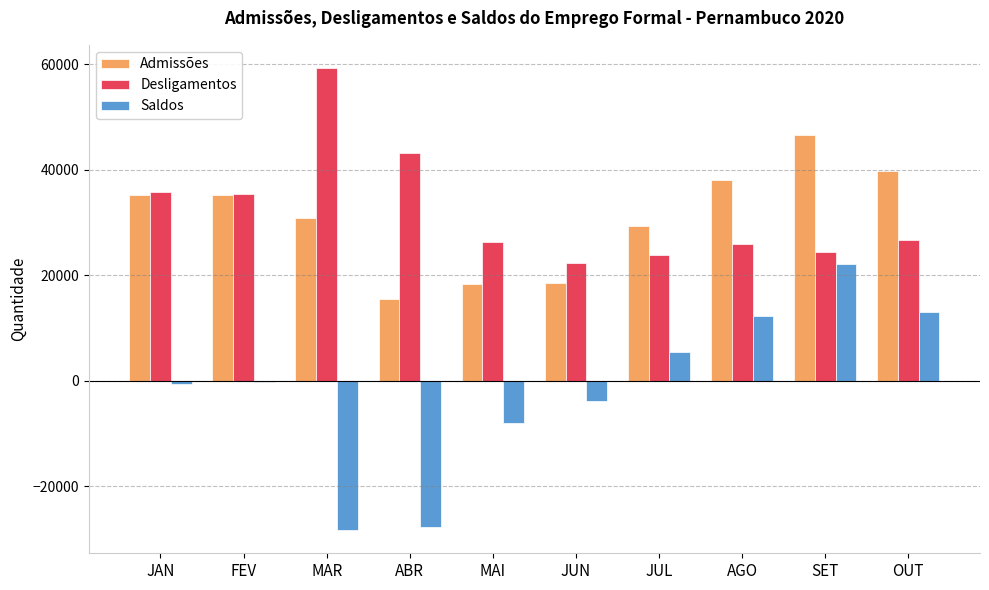

Rank the series at OUT from lowest to highest value.

Saldos, Desligamentos, Admissões